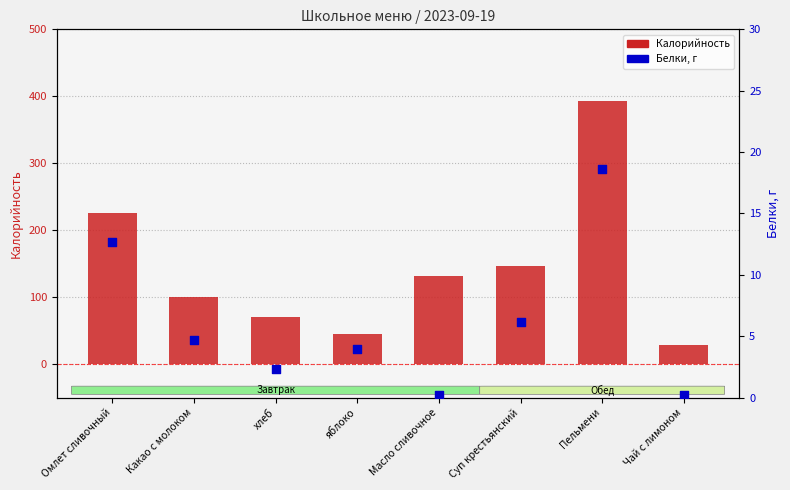

Is the value of Калорийность at Пельмени greater than the value of Белки at хлеб?

Yes